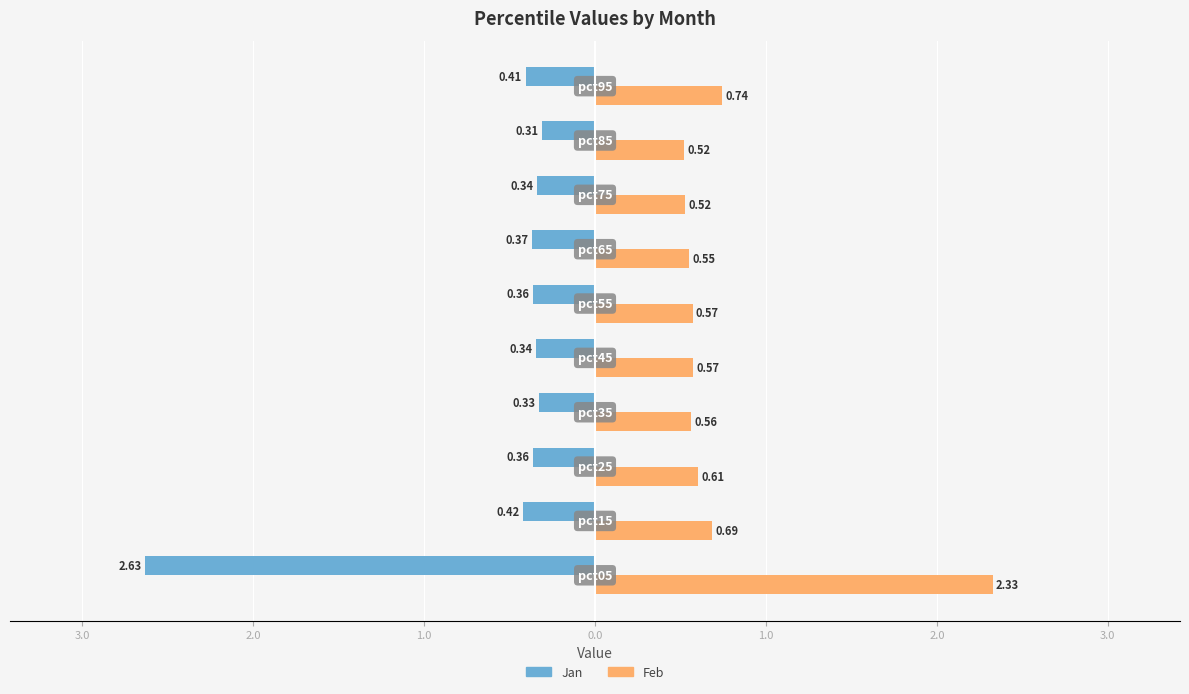

What is the difference between the maximum and minimum values in the Jan series?

2.3